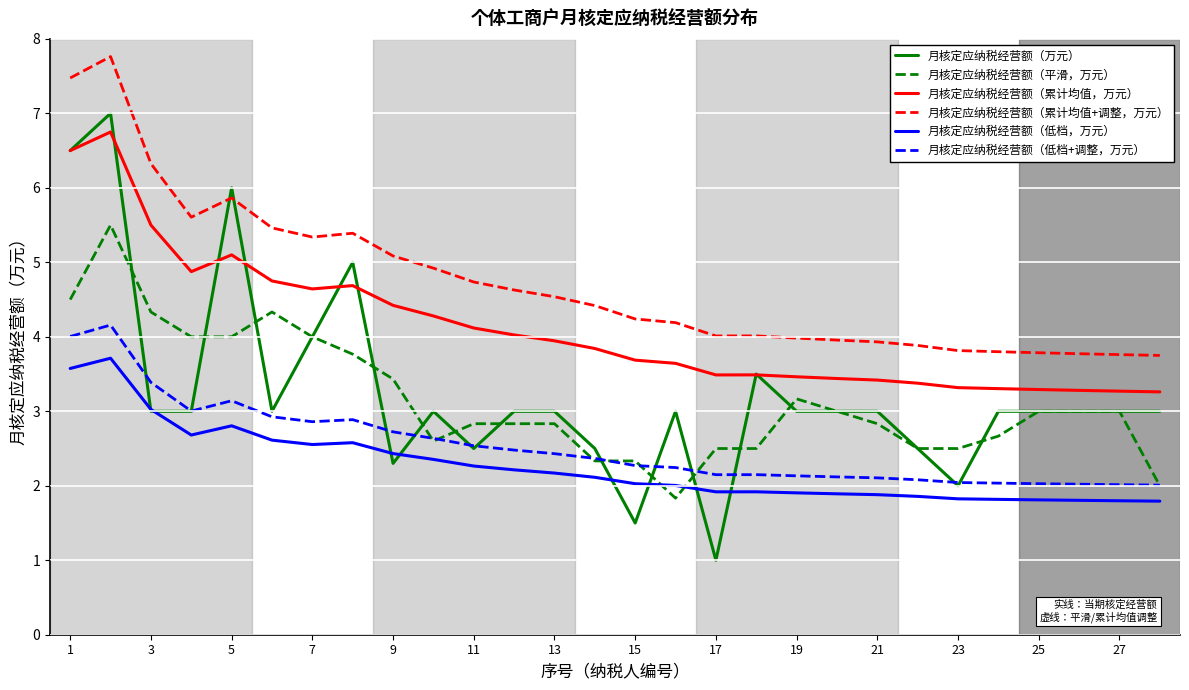

Which series has the largest range (max minus min)?

月核定应纳税经营额（万元）